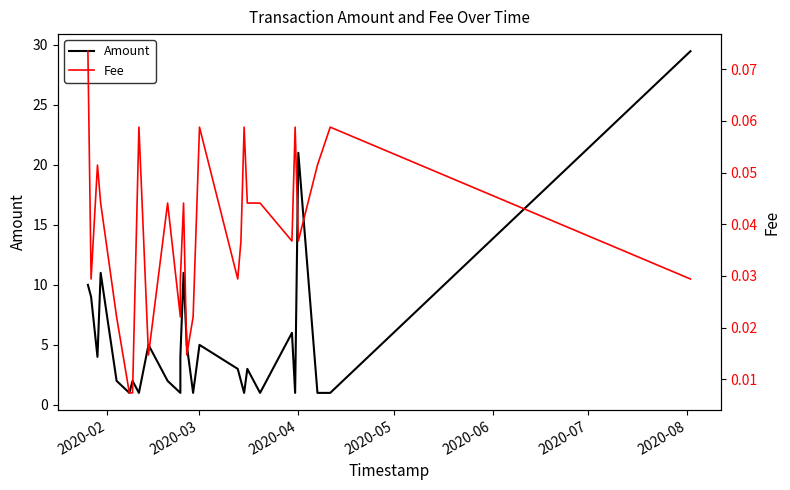

What position from the left is 2020-06?

5